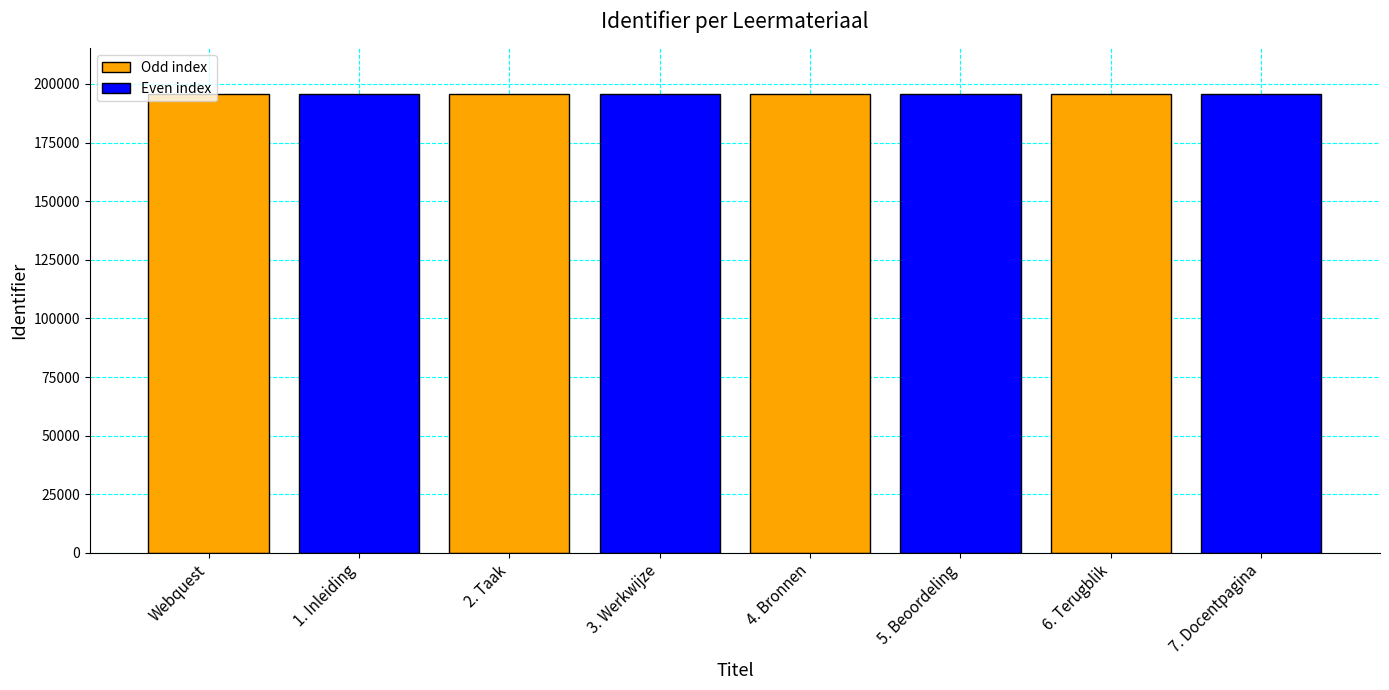

How many values are below 195566?

4